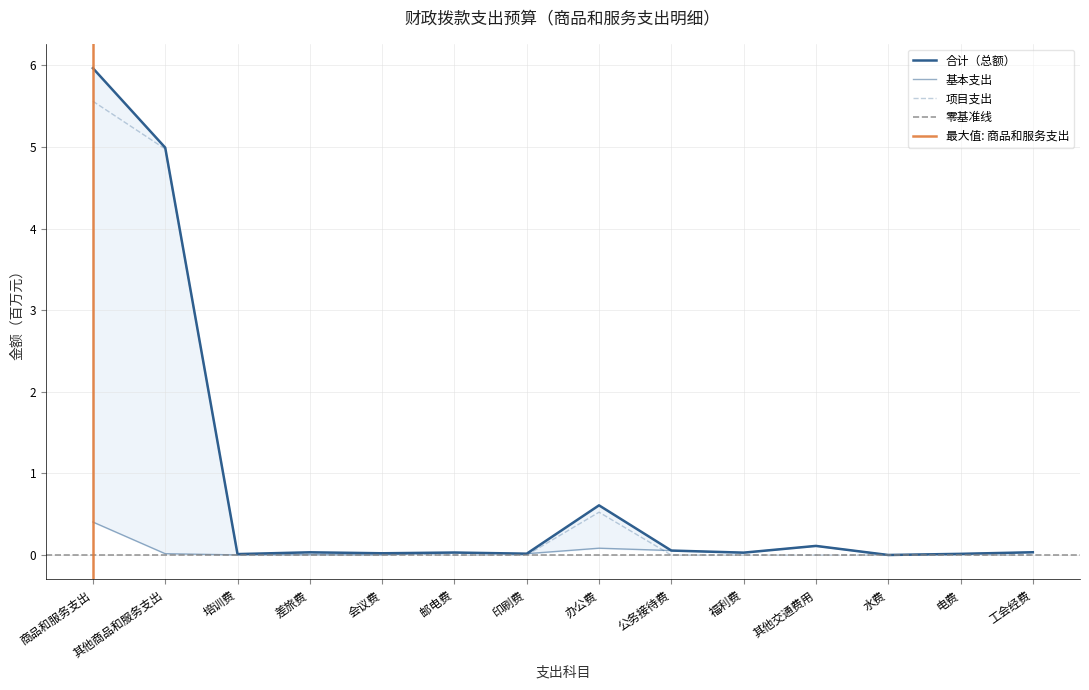

Which has a higher value, 商品和服务支出 or 差旅费?

商品和服务支出